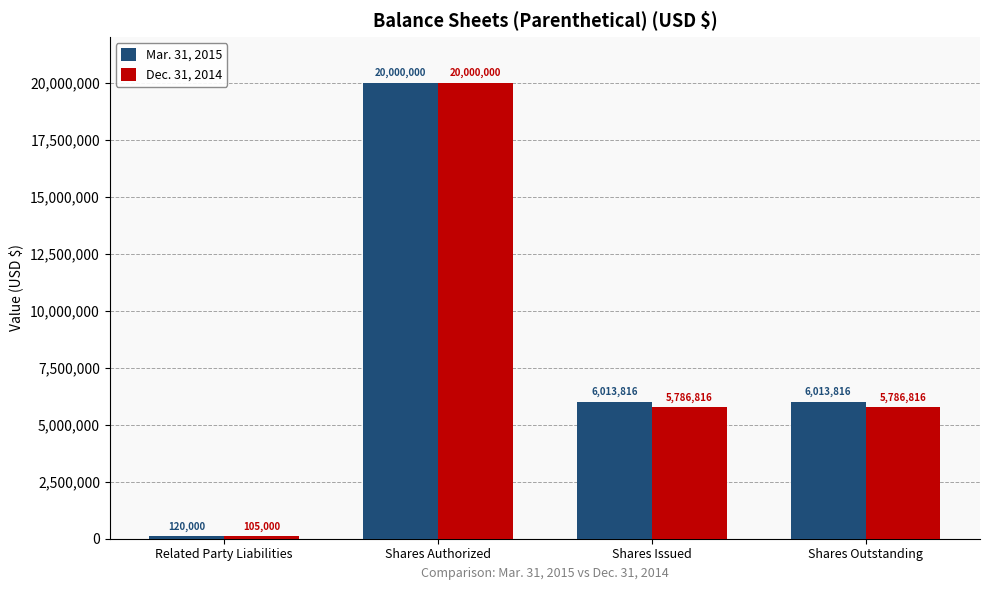

How many categories are shown in the chart?

4